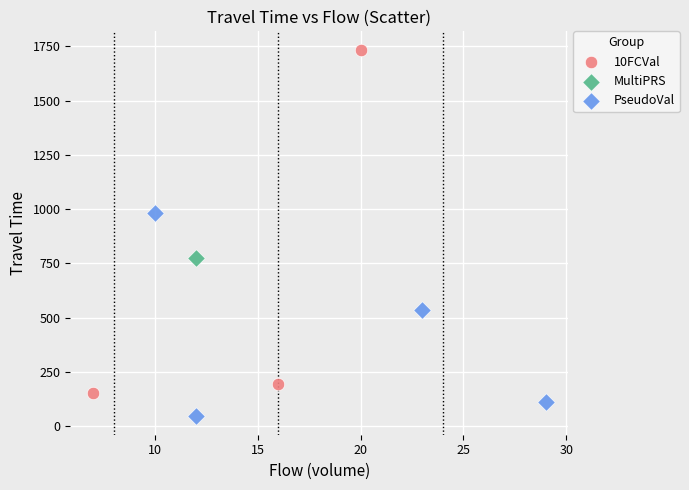

Which series reaches the maximum Y coordinate?

10FCVal